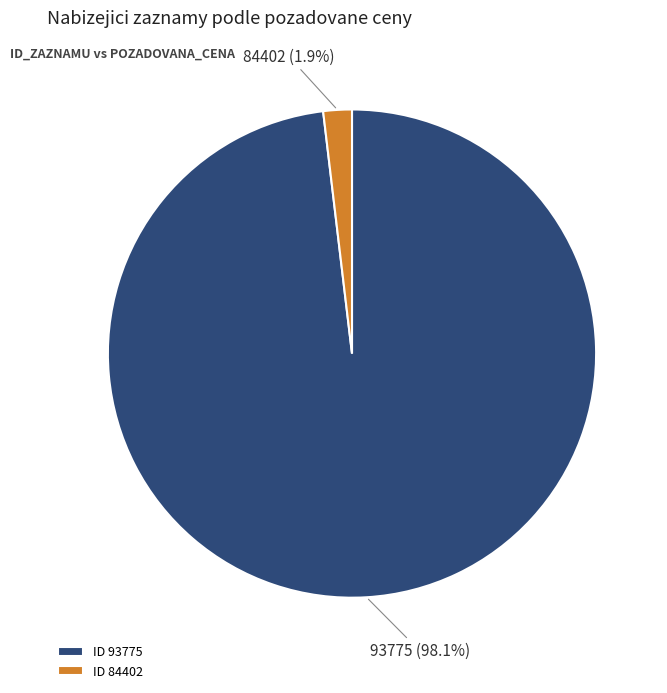

Which has a higher value, 93775 or 84402?

93775